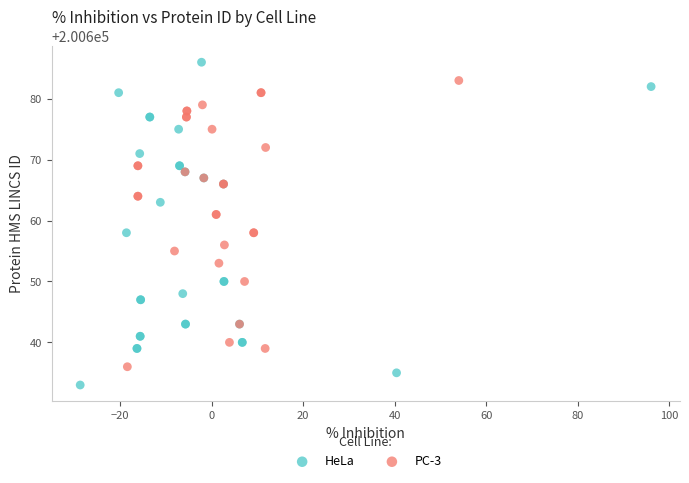

Which series has the largest Y range (max minus min)?

HeLa